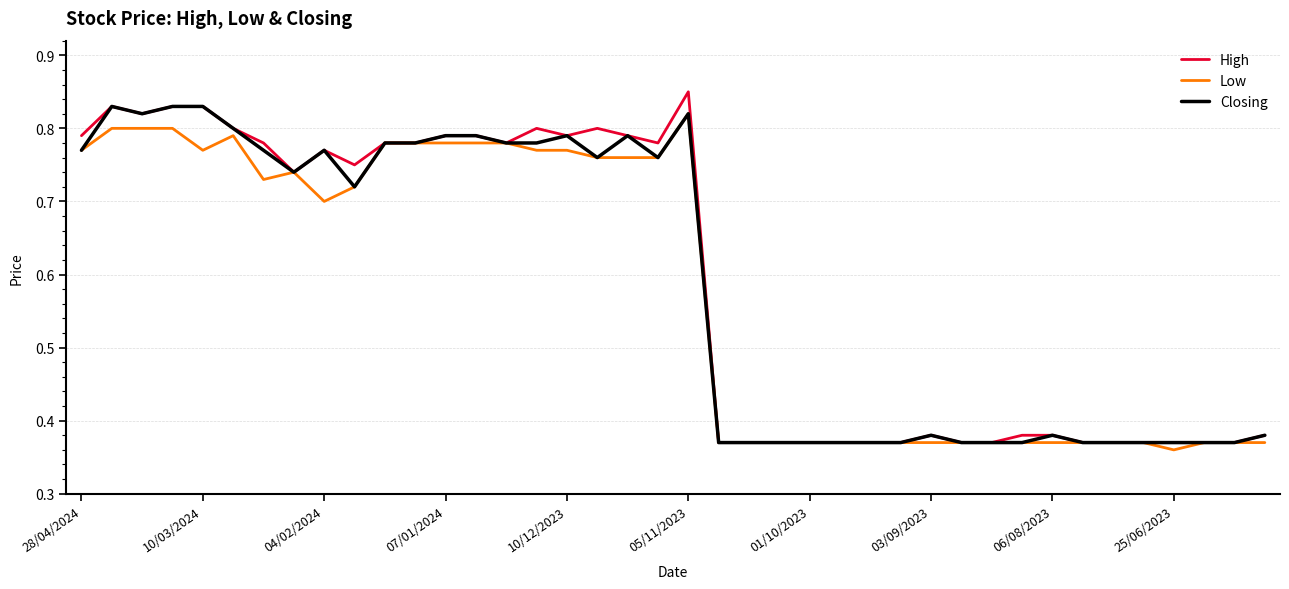

Which series has the widest spread of values?

High